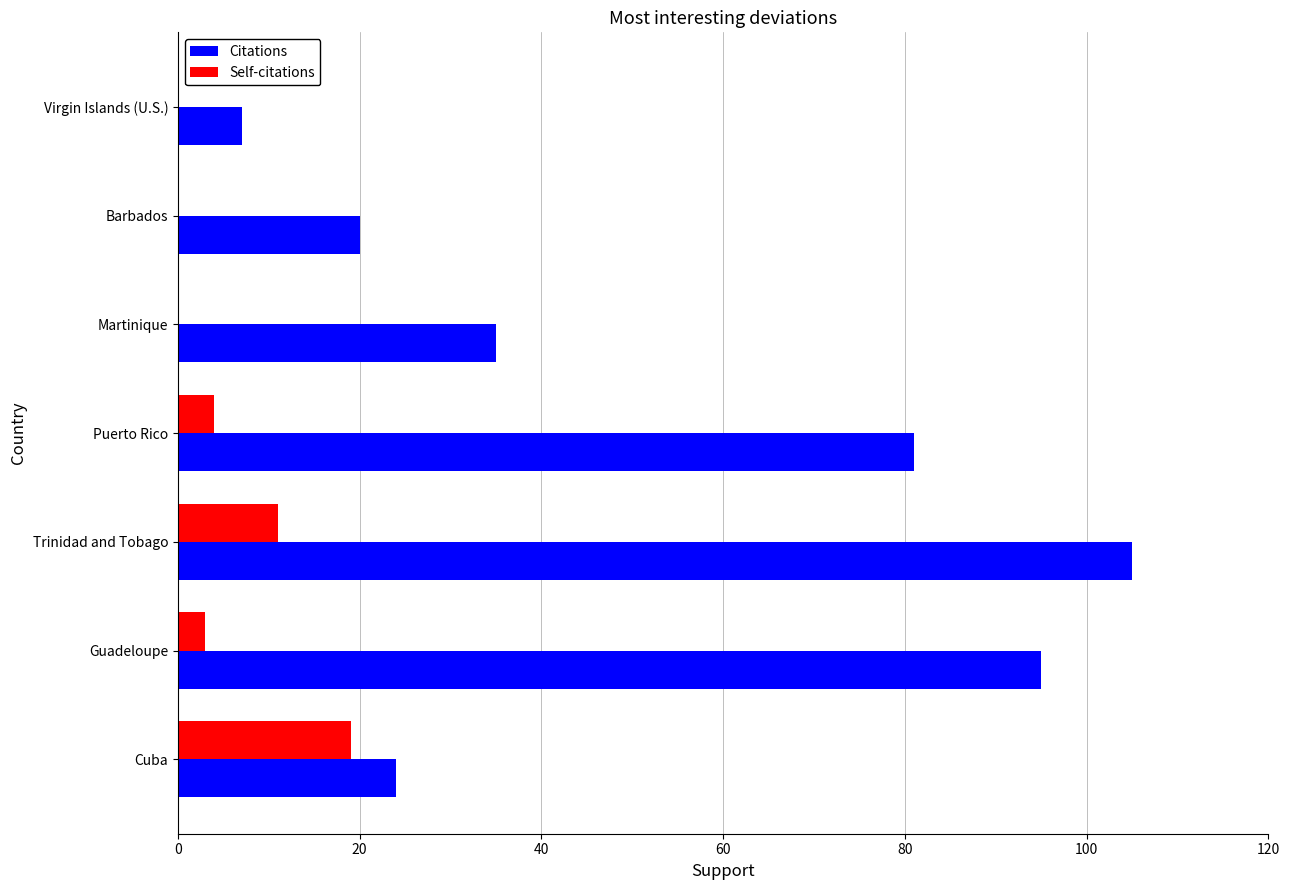

What is the greatest value displayed?

105